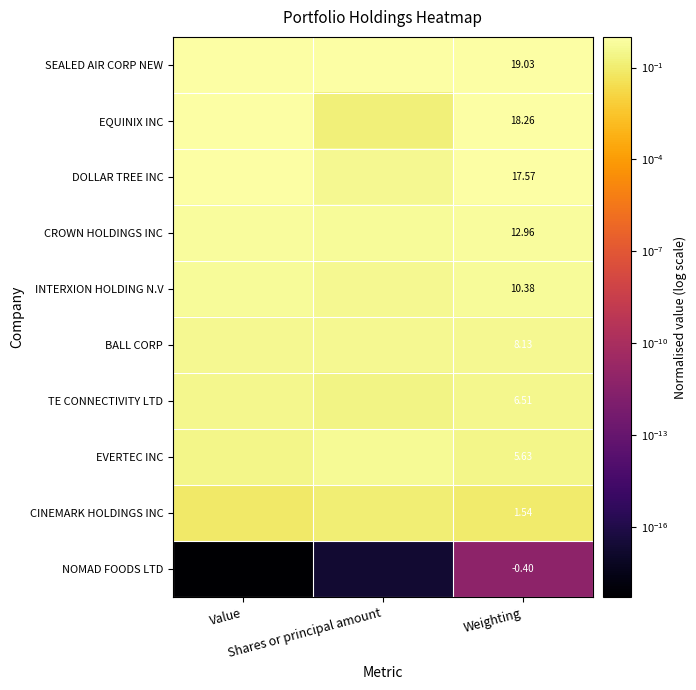

Which series has the largest range (max minus min)?

EQUINIX INC